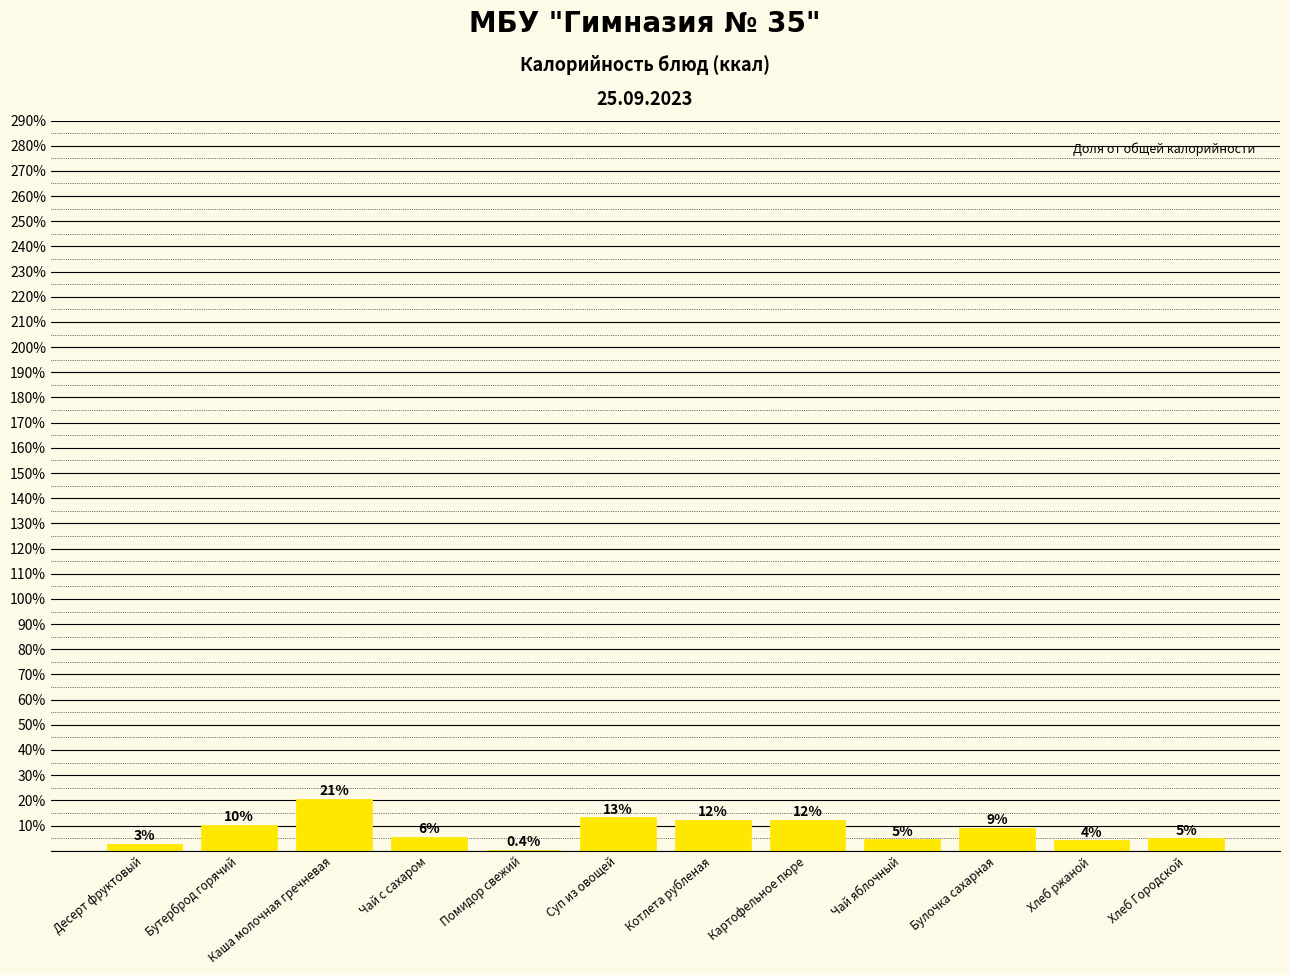

Where does the data first go above 9?

Бутерброд горячий